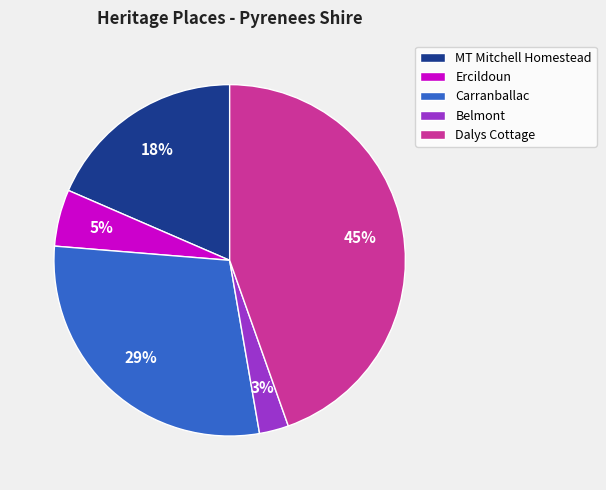

Count the number of slices in the pie.

5